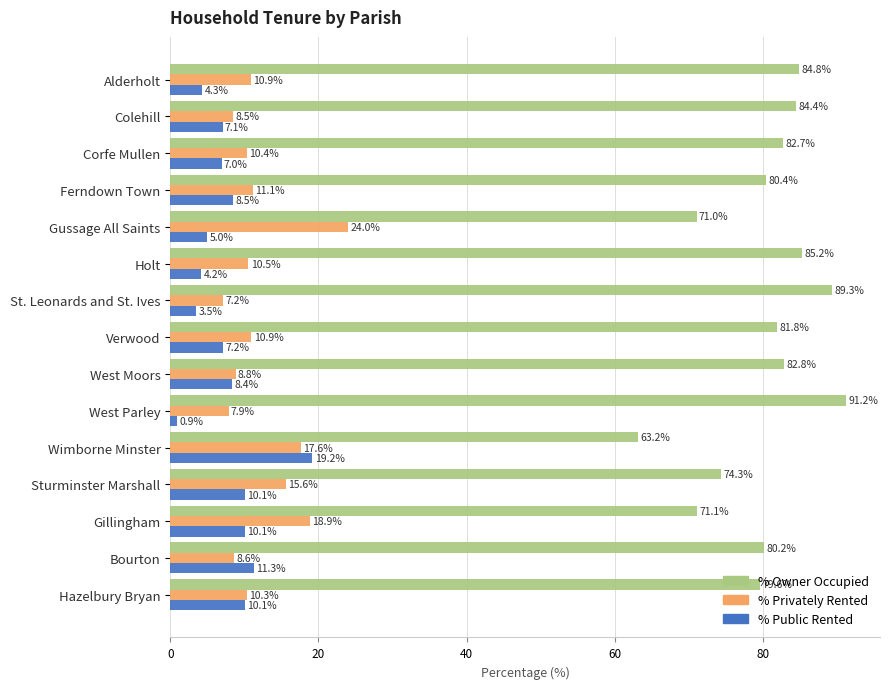

Rank the series at Sturminster Marshall from lowest to highest value.

% Public Rented, % Privately Rented, % Owner Occupied